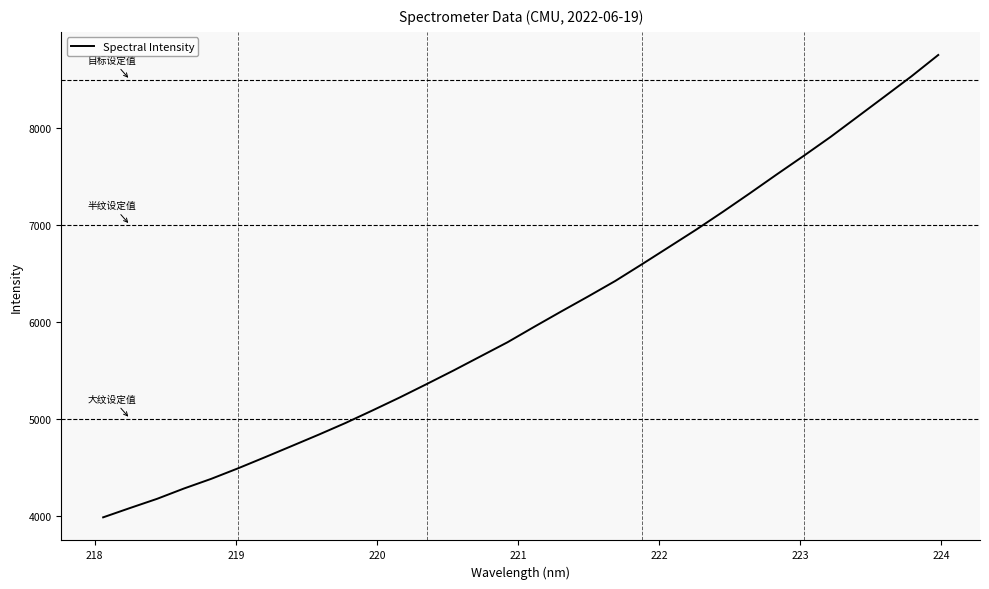

What is the maximum value shown in the chart?

8757.6